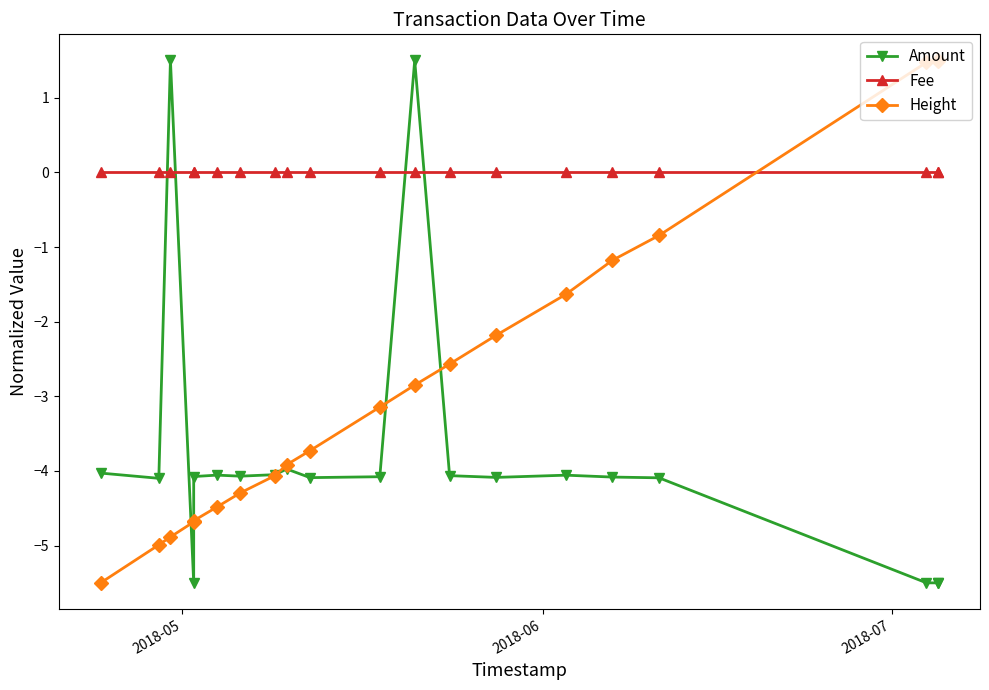

How many times do Fee and Amount cross each other?

4